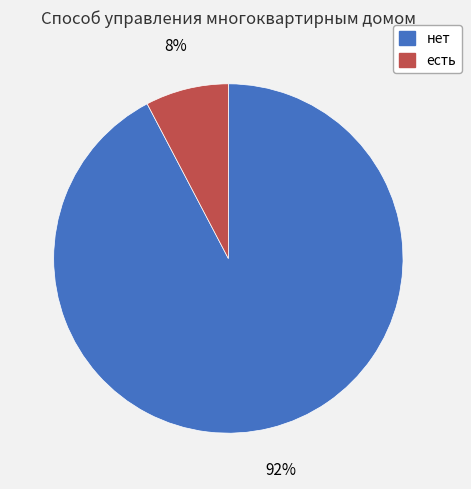

True or false: есть accounts for 8% of the total.

True